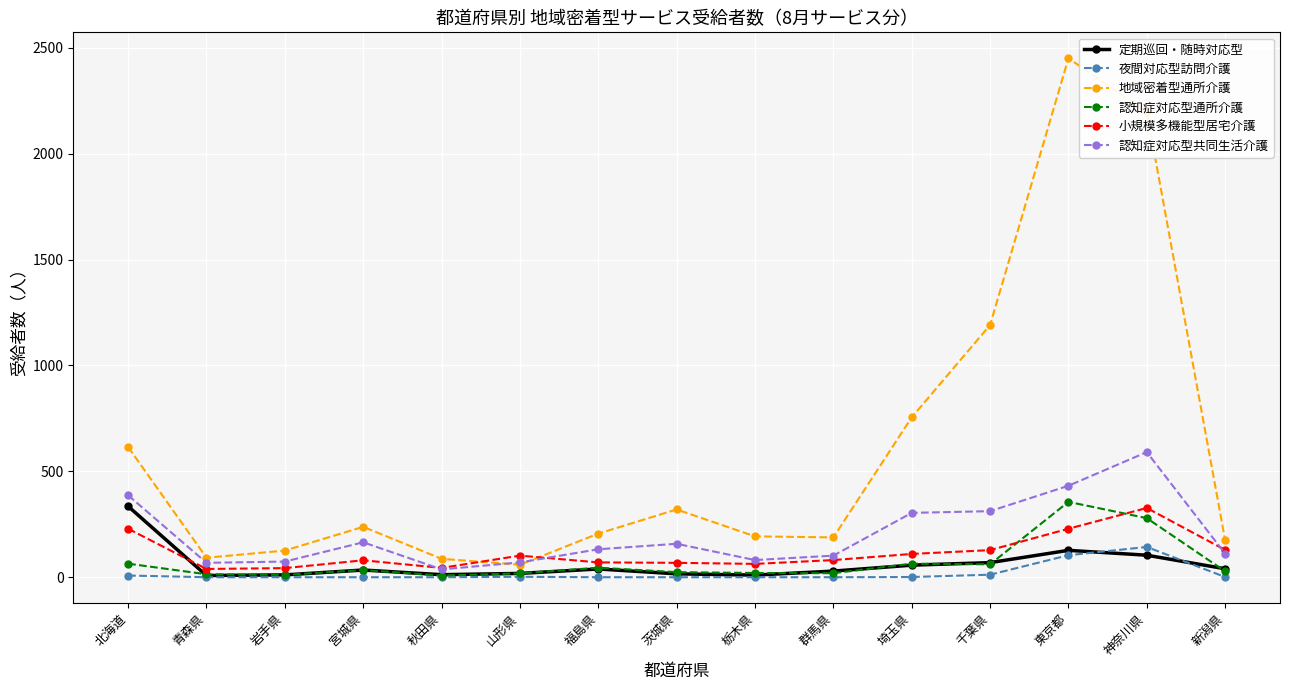

Which series has the largest range (max minus min)?

地域密着型通所介護